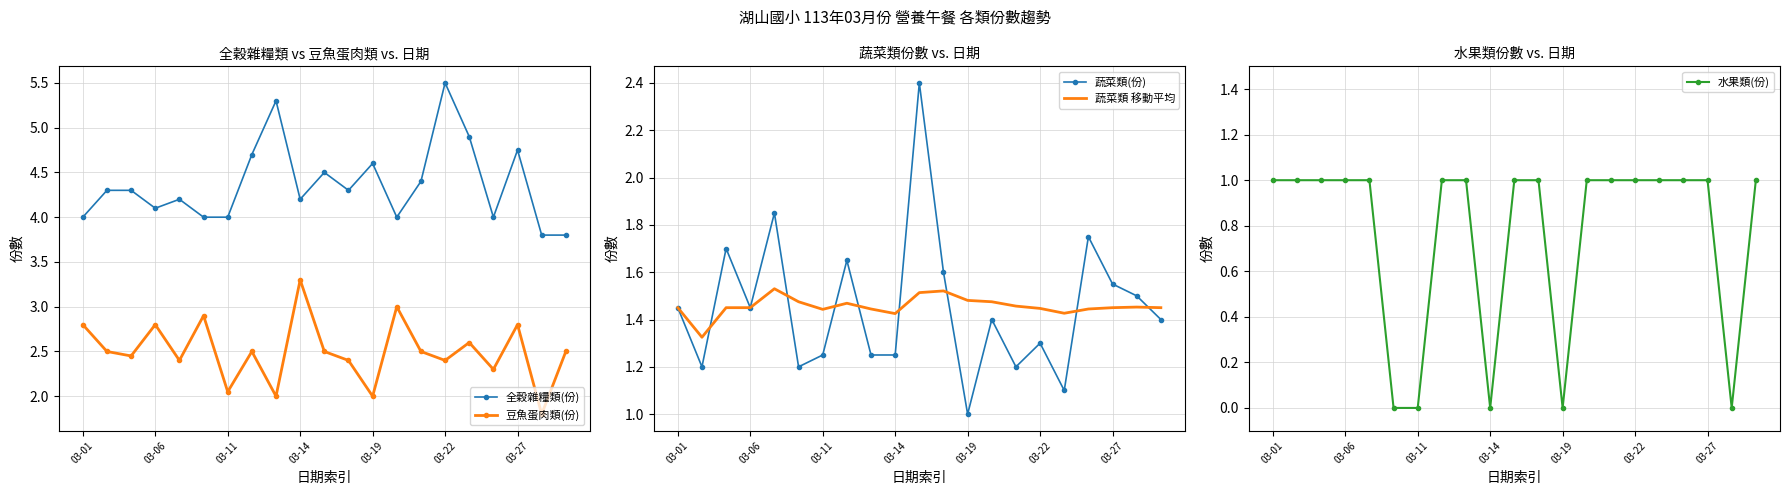

How many categories are shown in the chart?

21